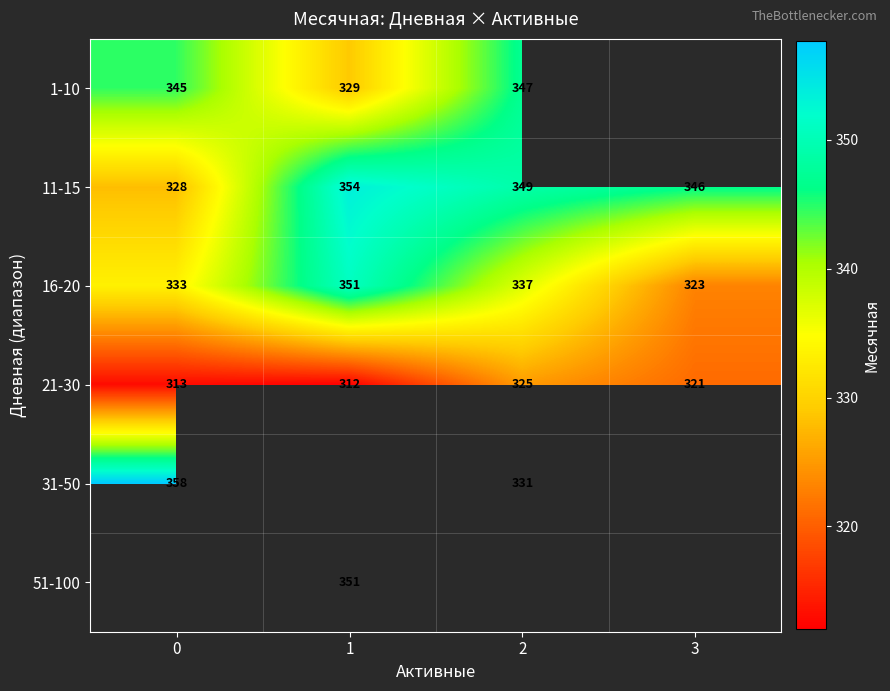

What is the average value of the 16-20 series?

336.1